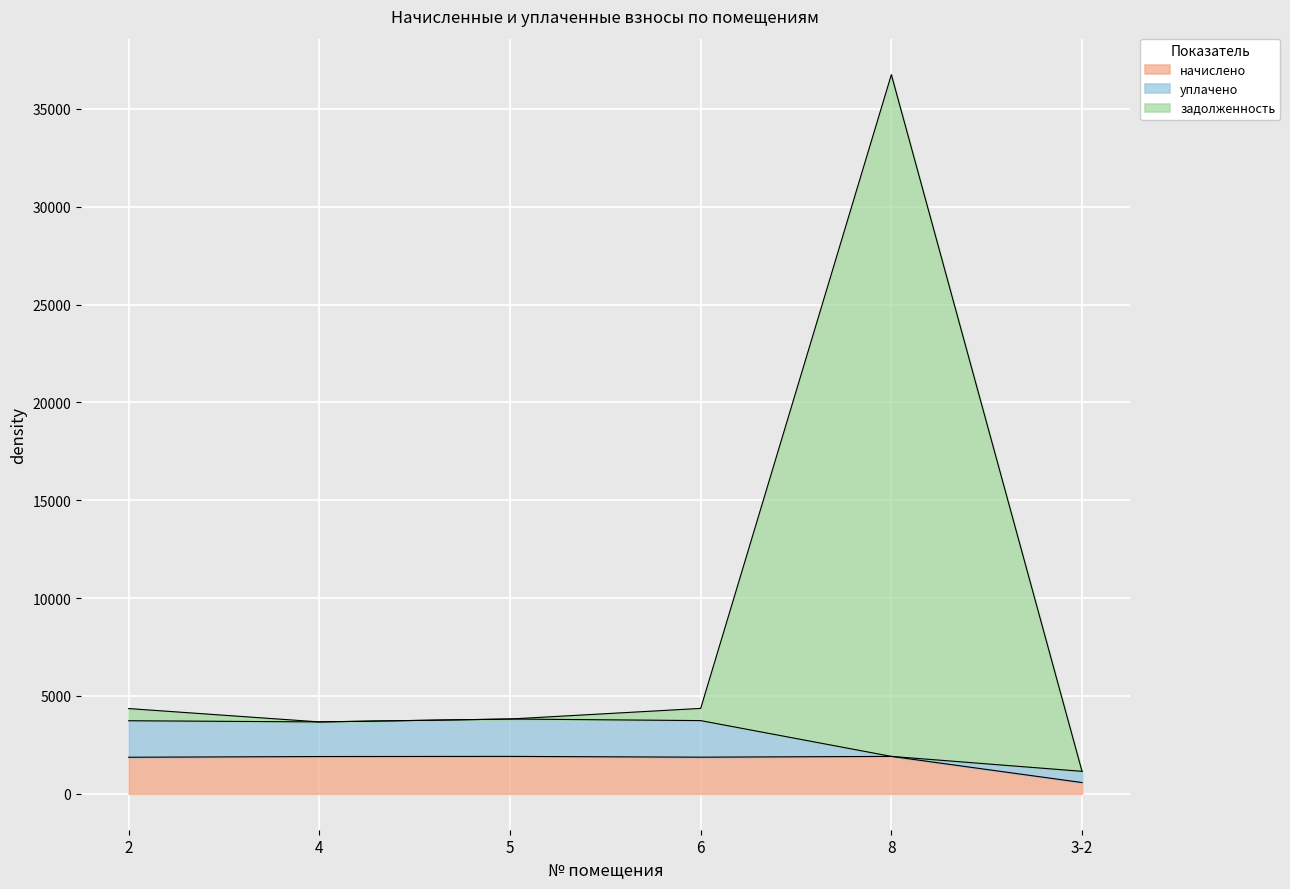

Does the chart display data point markers on the line(s)?

No